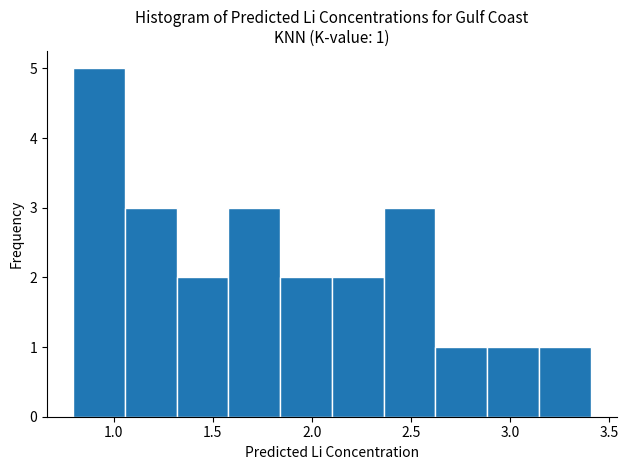

Over which range of the x-axis is the bar tallest?

0.80 to 1.05